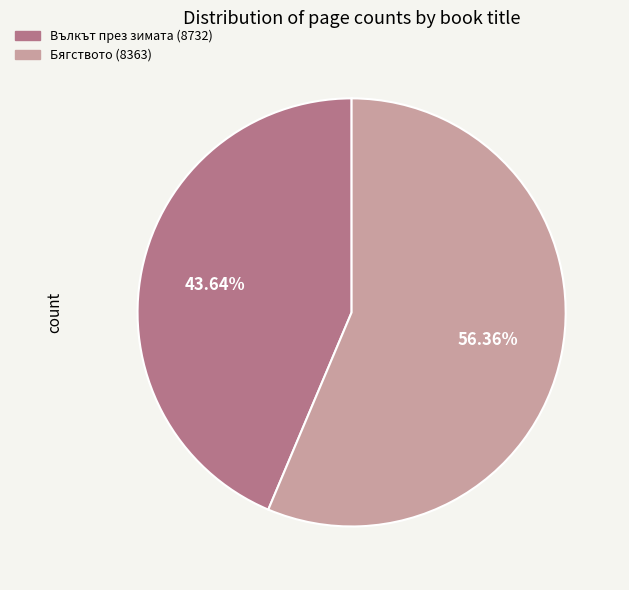

What percentage is the Вълкът през зимата (8732) slice, to the nearest percent?

44%